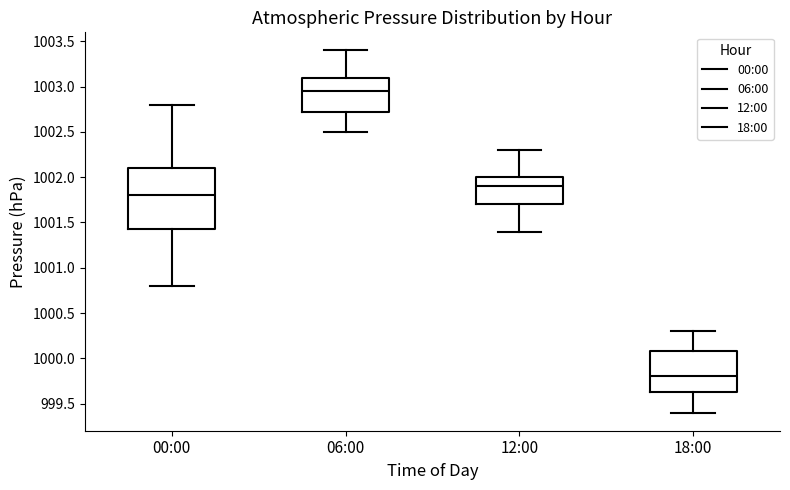

Reading left to right, transcribe this box plot: for each box, give where its median line is, the range the box spans, and where its two whiskers end, as read against the y-axis. The values are not printed on the chart, so give them approximately, as read against the axis.

00:00: median 1001.80, box 1001.45 to 1002.10, whiskers 1000.80 to 1002.80
06:00: median 1002.95, box 1002.75 to 1003.10, whiskers 1002.50 to 1003.40
12:00: median 1001.90, box 1001.70 to 1002.00, whiskers 1001.40 to 1002.30
18:00: median 999.80, box 999.65 to 1000.10, whiskers 999.40 to 1000.30